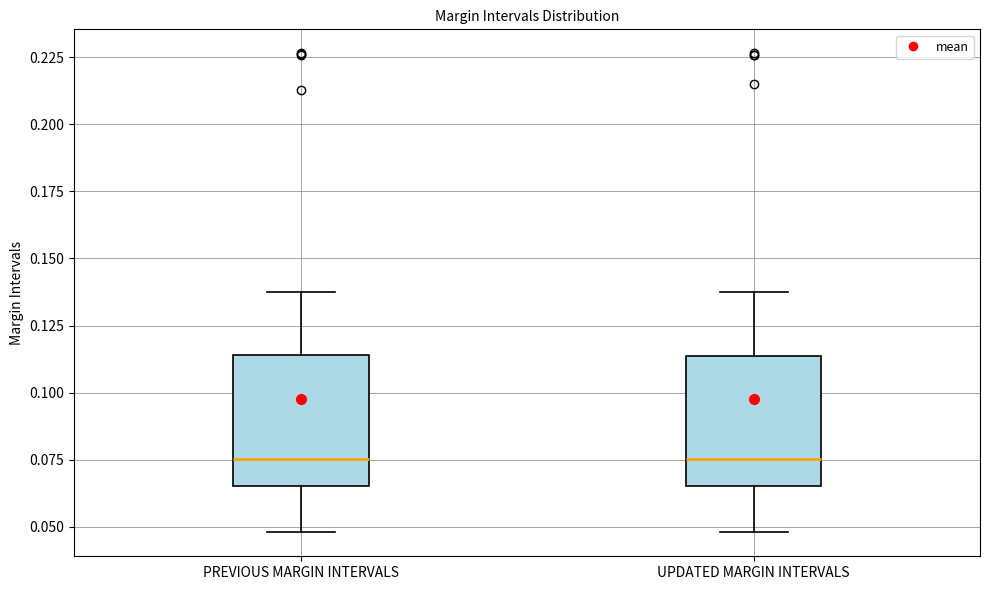

Where is the lower edge of the box for UPDATED MARGIN INTERVALS on the y-axis? The values are not printed on the chart, so give them approximately, as read against the axis.

0.065